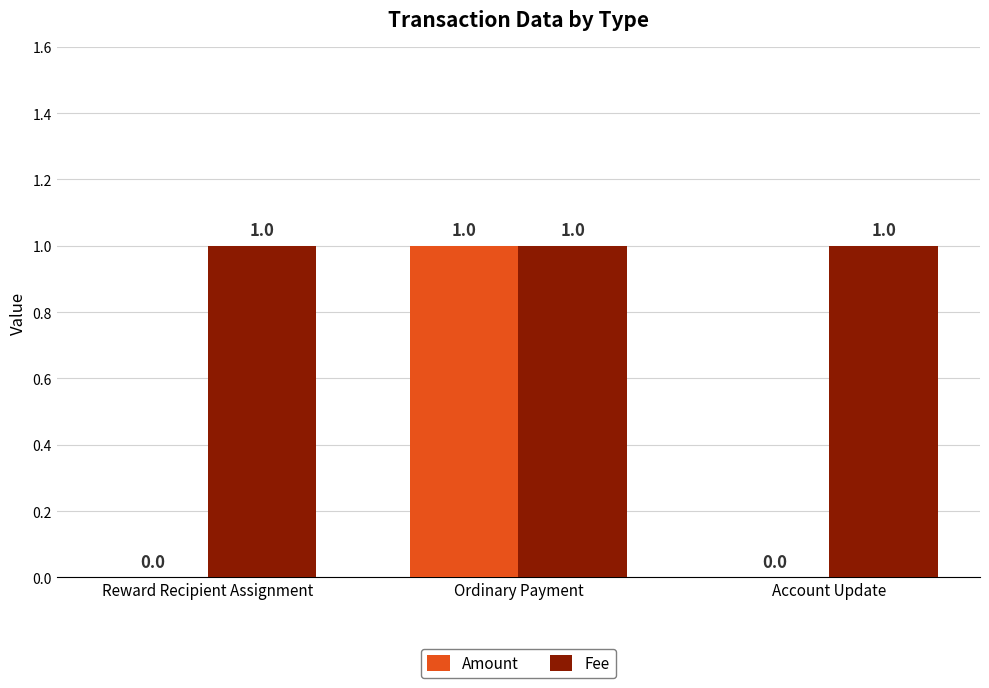

Is it true that Amount equals -1 at Reward Recipient Assignment?

False